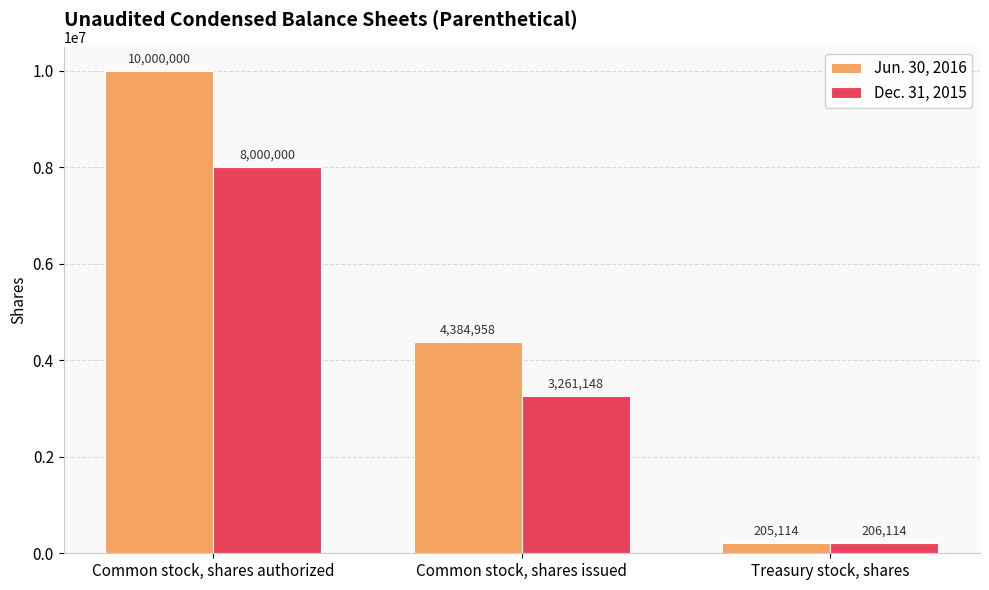

How many groups of bars are there?

3